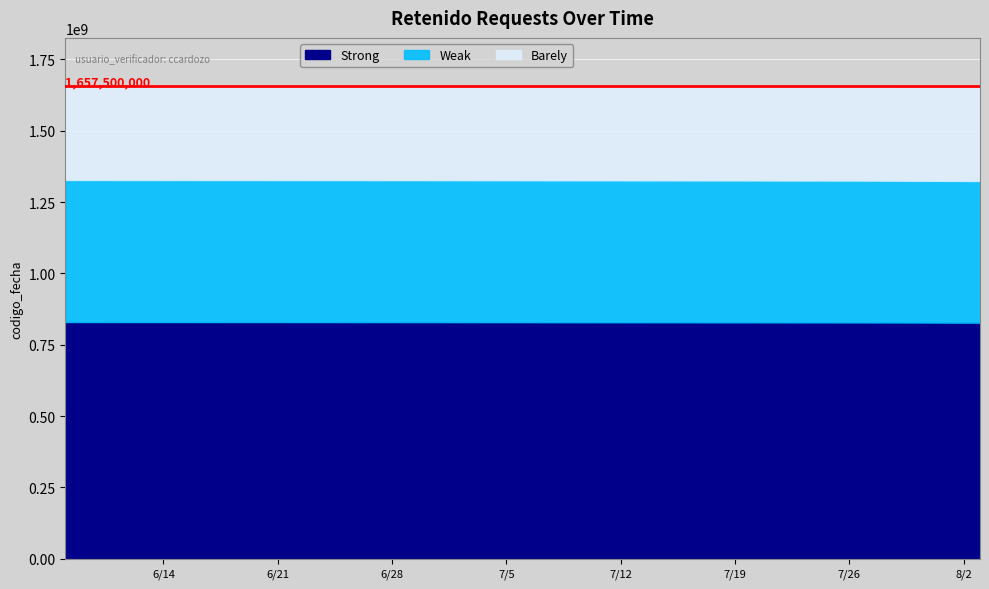

What is the lowest value of the Strong series?

827598749.0